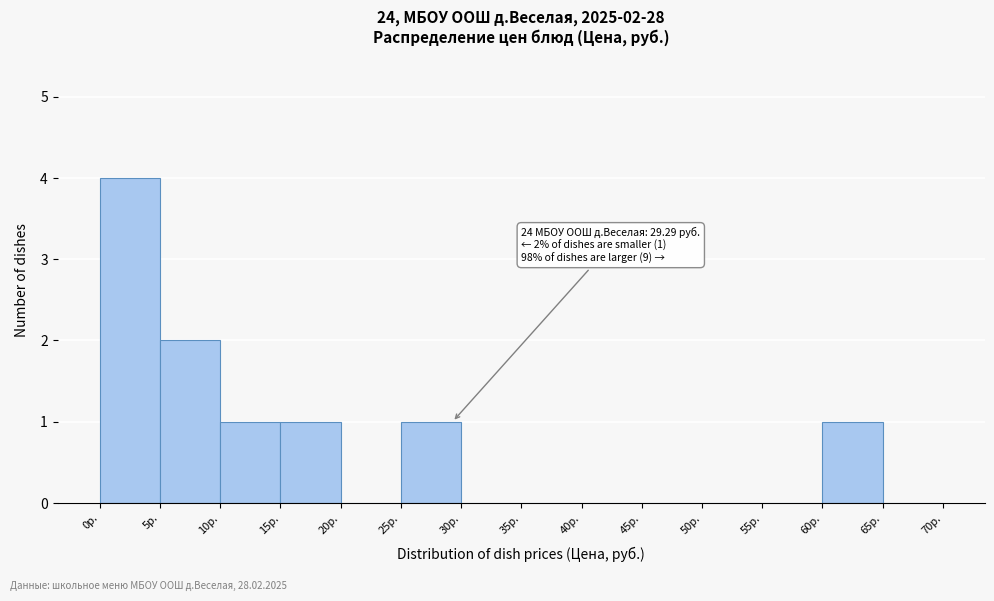

Over which range of the x-axis is the bar tallest?

0 to 5